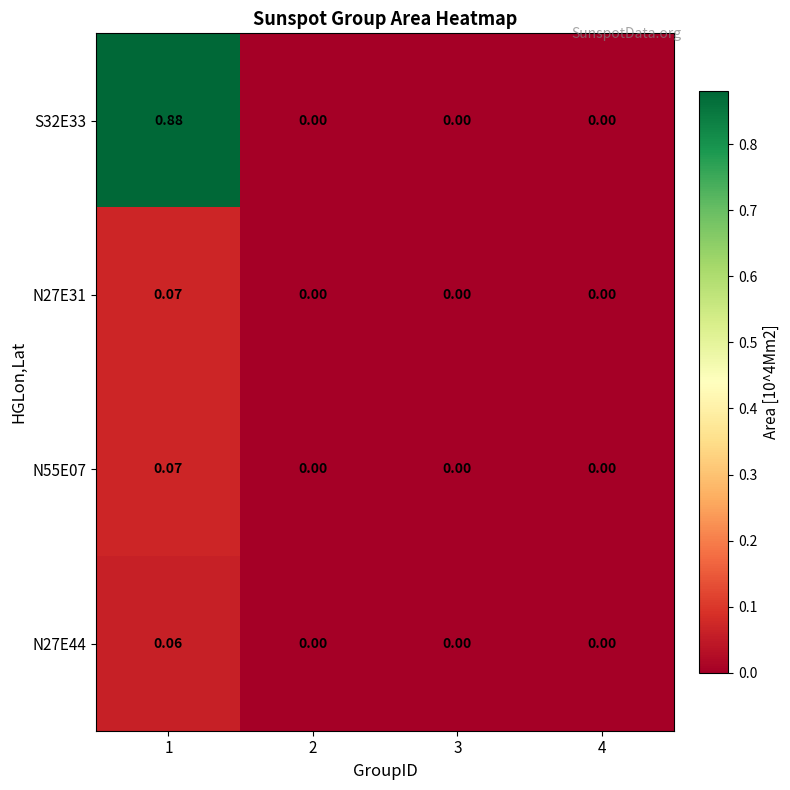

Which has a higher value, 1 or 3?

1